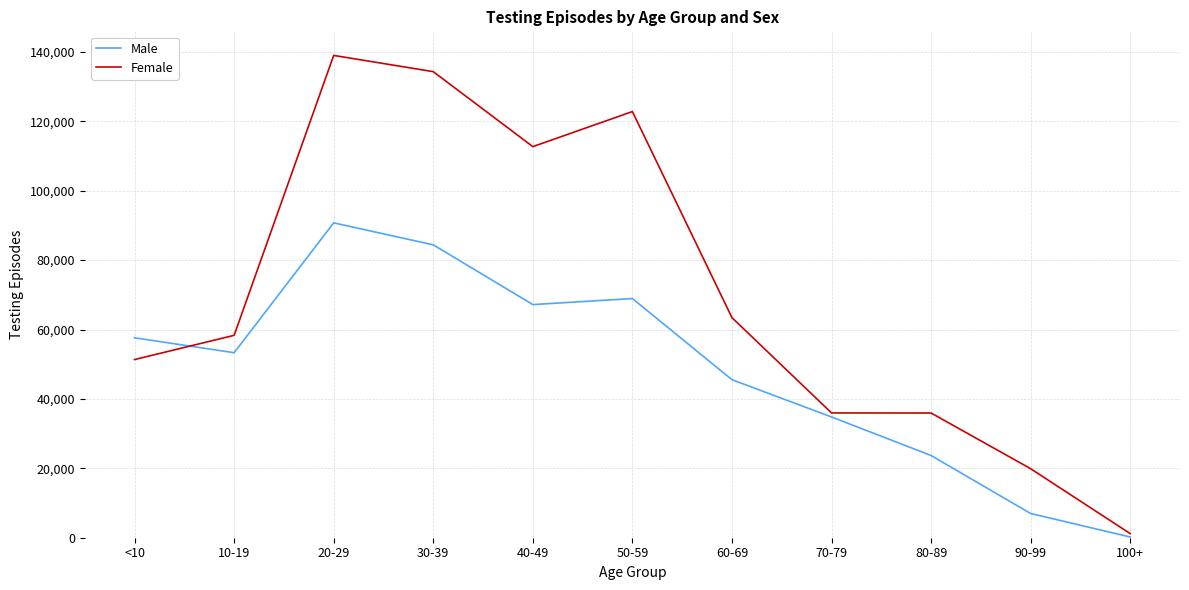

Rank the series by their average value, from highest to lowest.

Female, Male